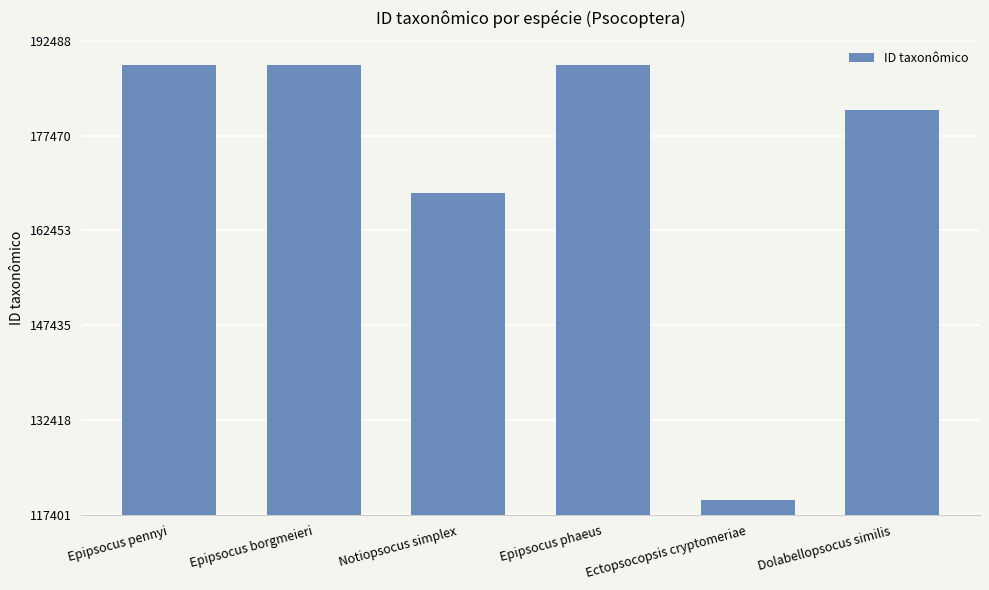

How many bars are there in total?

6